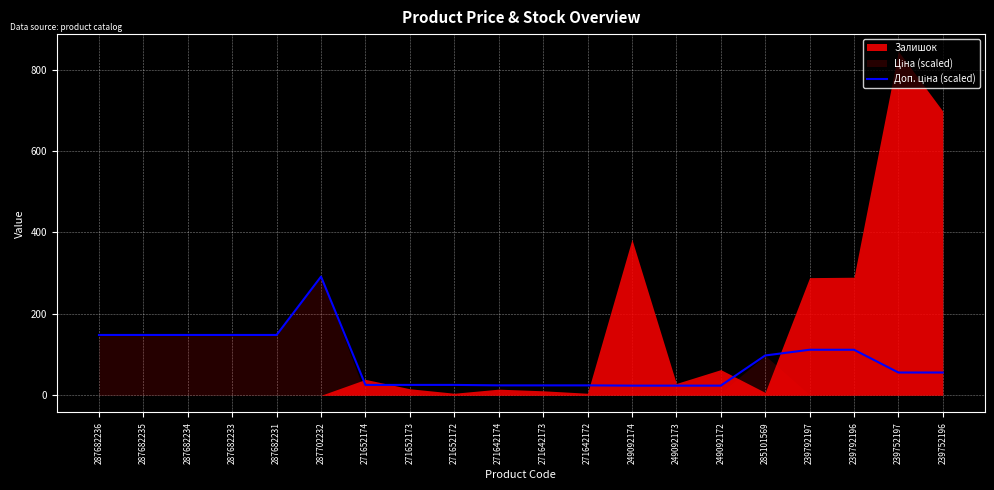

What is the difference between the second highest and minimum values?

124.5